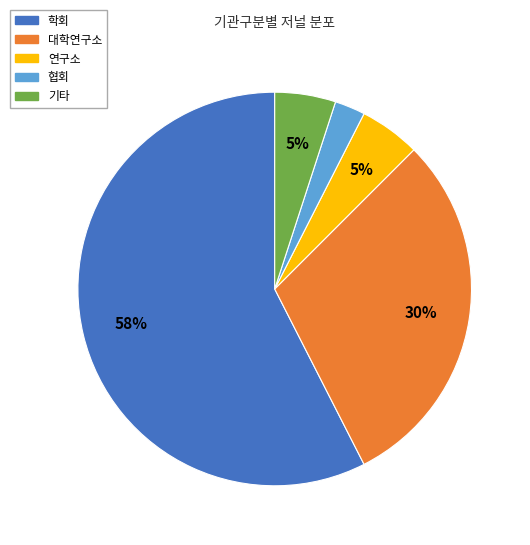

To the nearest percent, what is the average slice percentage?

20%